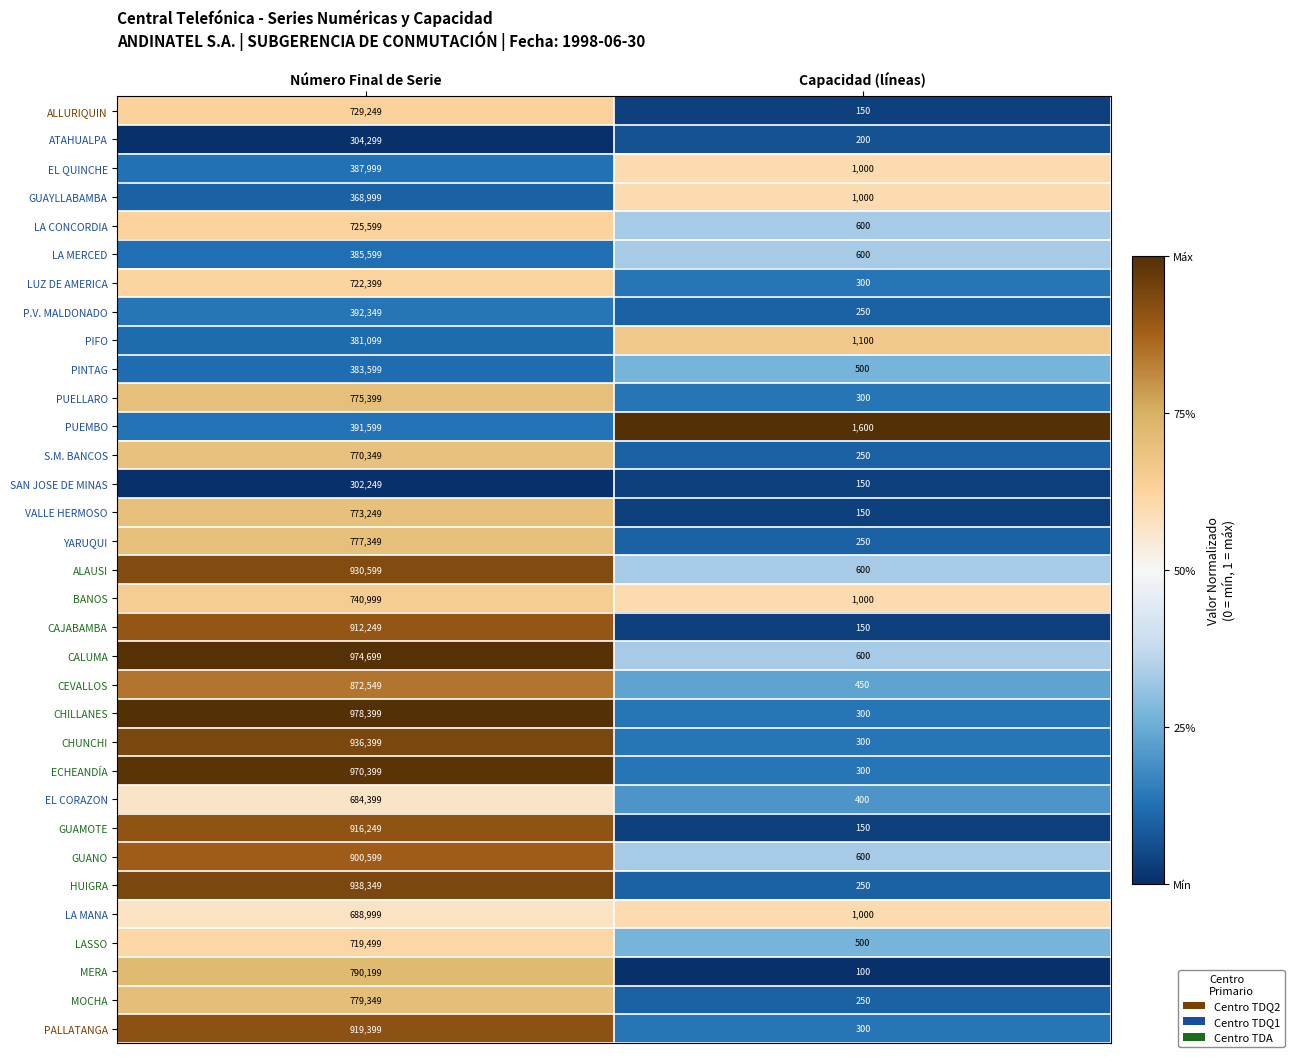

At which category does the chart reach its minimum across all series?

Capacidad (líneas)